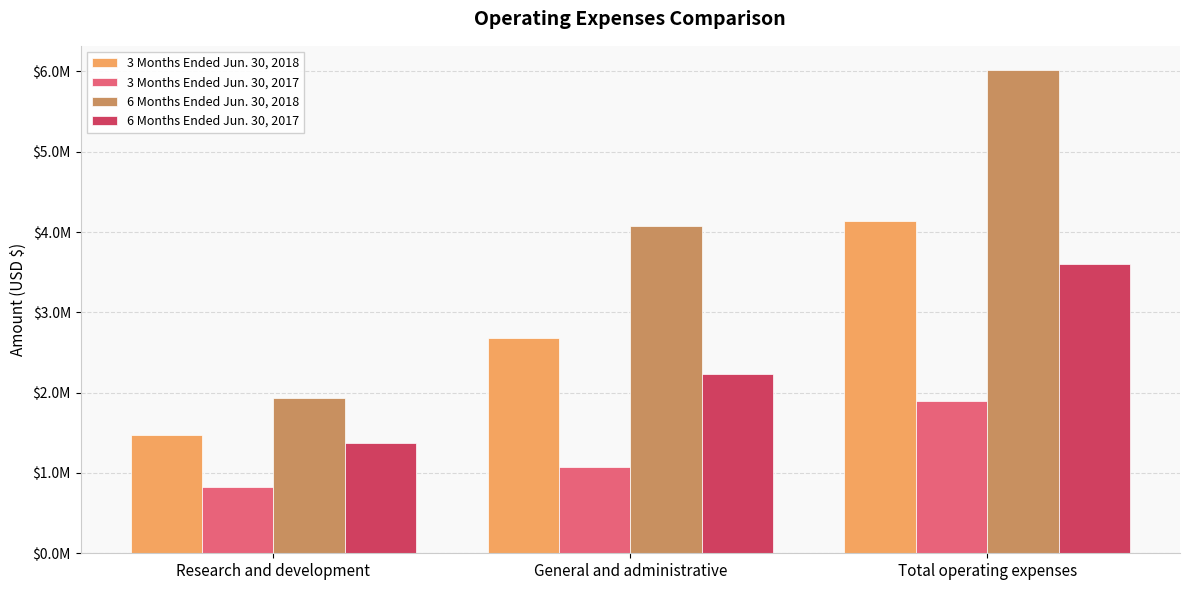

What is the difference between the 6 Months Ended Jun. 30, 2018 values at Research and development and Total operating expenses?

4078385